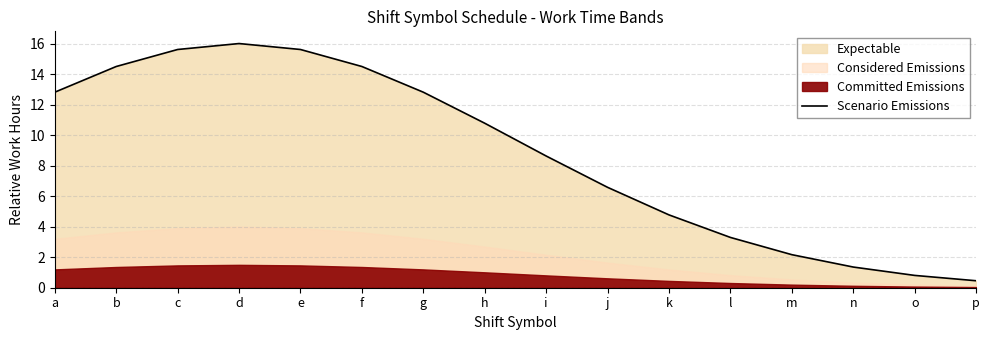

Is it true that the value at o is 0.4?

False